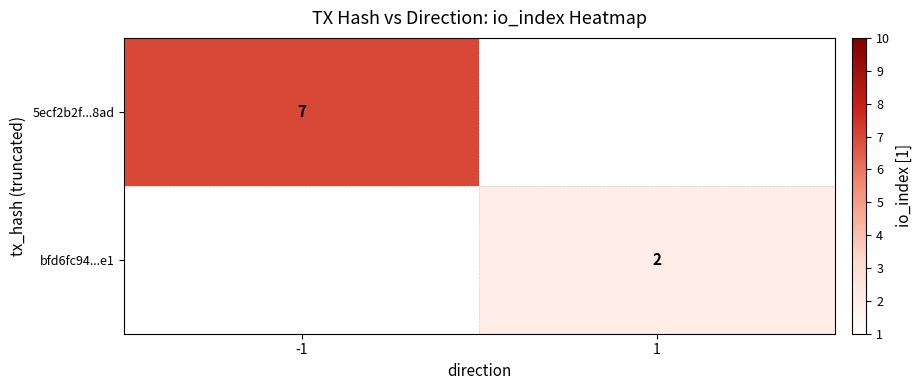

How many data points does each series have?

2